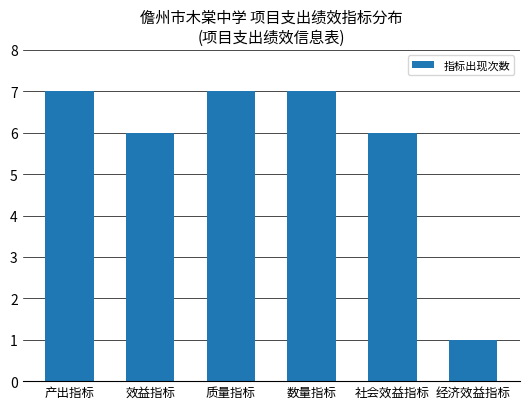

Read the value at 经济效益指标.

1